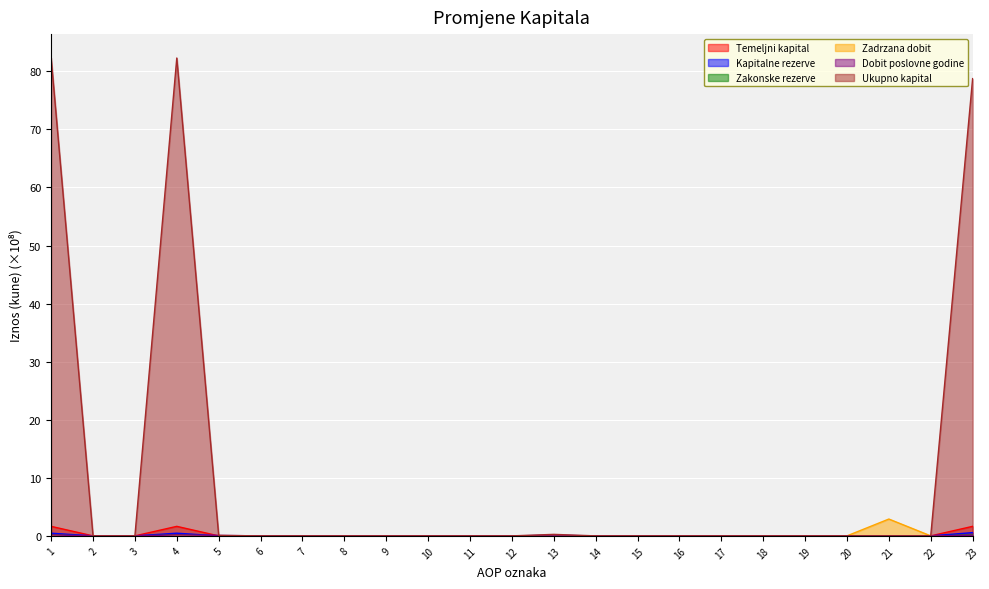

True or false: Zakonske rezerve has more than 0 interior local peaks.

True